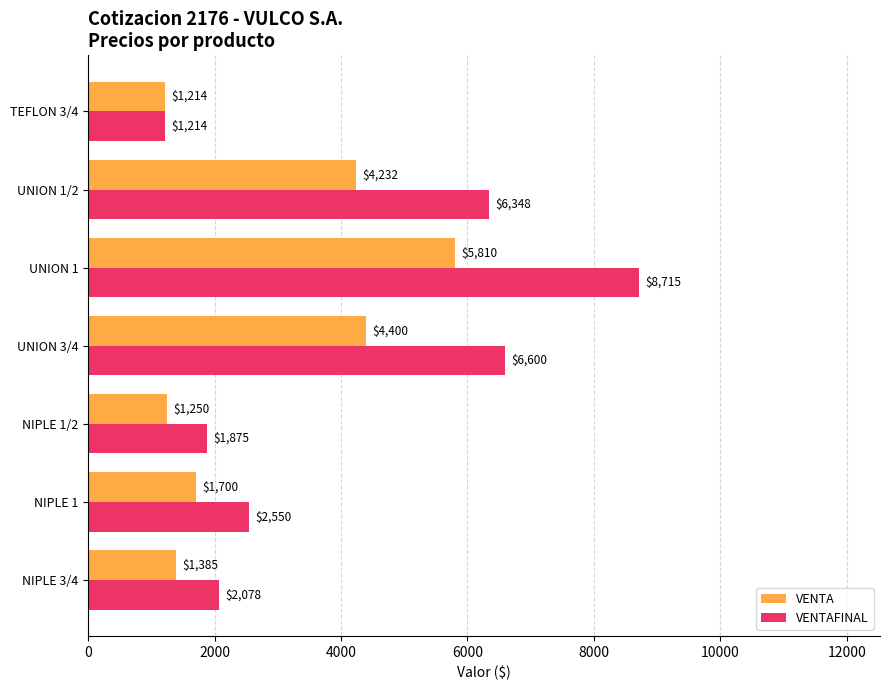

Which label corresponds to the largest value in the chart?

UNION 1